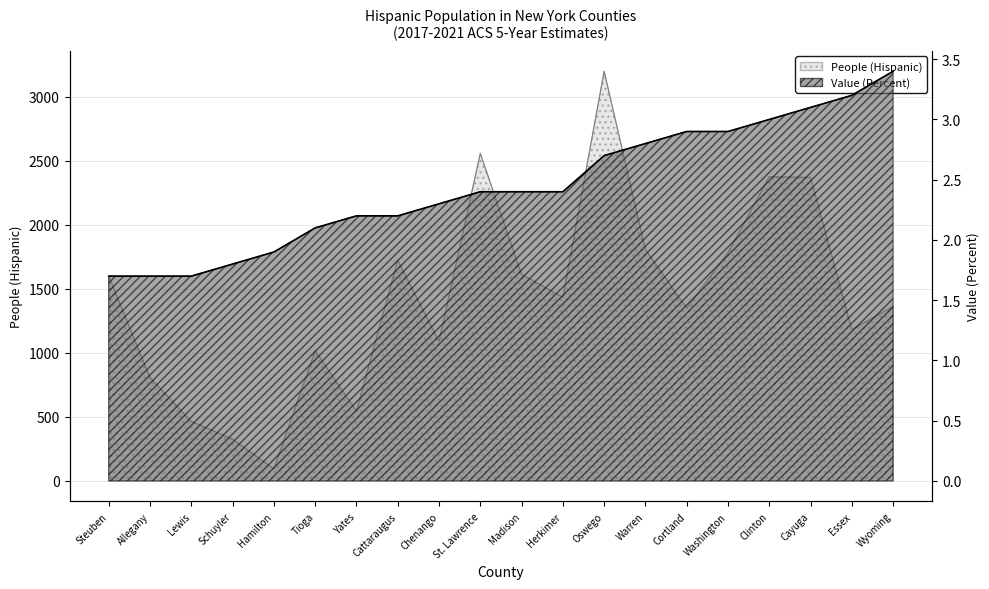

Reading left to right, what are all the values shown in this chart?

People (Hispanic): Steuben=1598.0	Allegany=807.0	Lewis=465.0	Schuyler=326.0	Hamilton=94.0	Tioga=1017.0	Yates=545.0	Cattaraugus=1723.0	Chenango=1090.0	St. Lawrence=2558.0	Madison=1613.0	Herkimer=1435.0	Oswego=3199.0	Warren=1807.0	Cortland=1349.0	Washington=1783.0	Clinton=2375.0	Cayuga=2370.0	Essex=1182.0	Wyoming=1363.0
Value (Percent): Steuben=1.7	Allegany=1.7	Lewis=1.7	Schuyler=1.8	Hamilton=1.9	Tioga=2.1	Yates=2.2	Cattaraugus=2.2	Chenango=2.3	St. Lawrence=2.4	Madison=2.4	Herkimer=2.4	Oswego=2.7	Warren=2.8	Cortland=2.9	Washington=2.9	Clinton=3.0	Cayuga=3.1	Essex=3.2	Wyoming=3.4